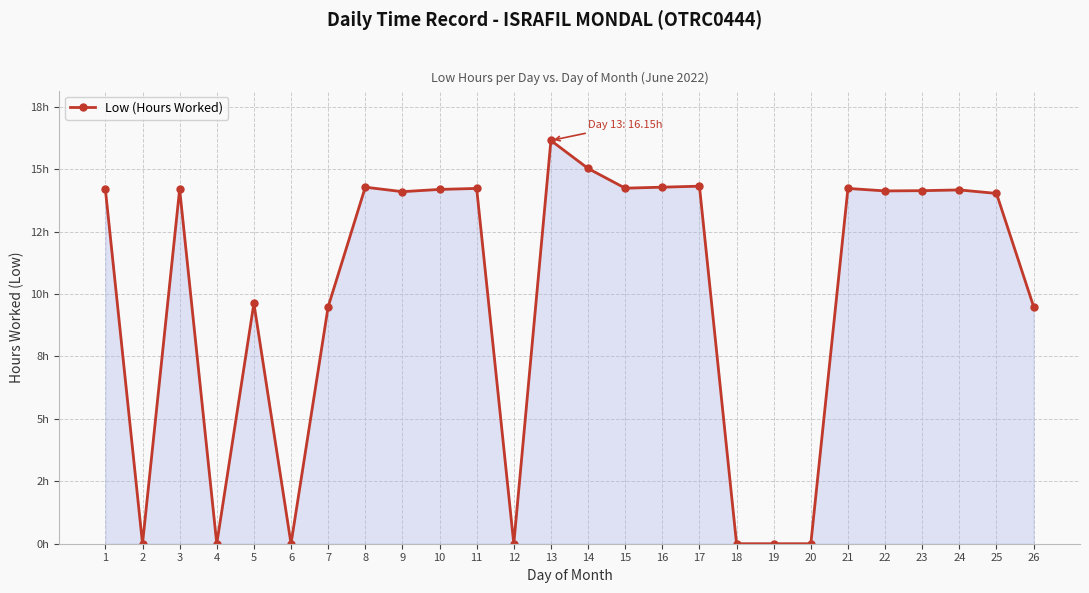

Does the chart have visible grid lines?

Yes